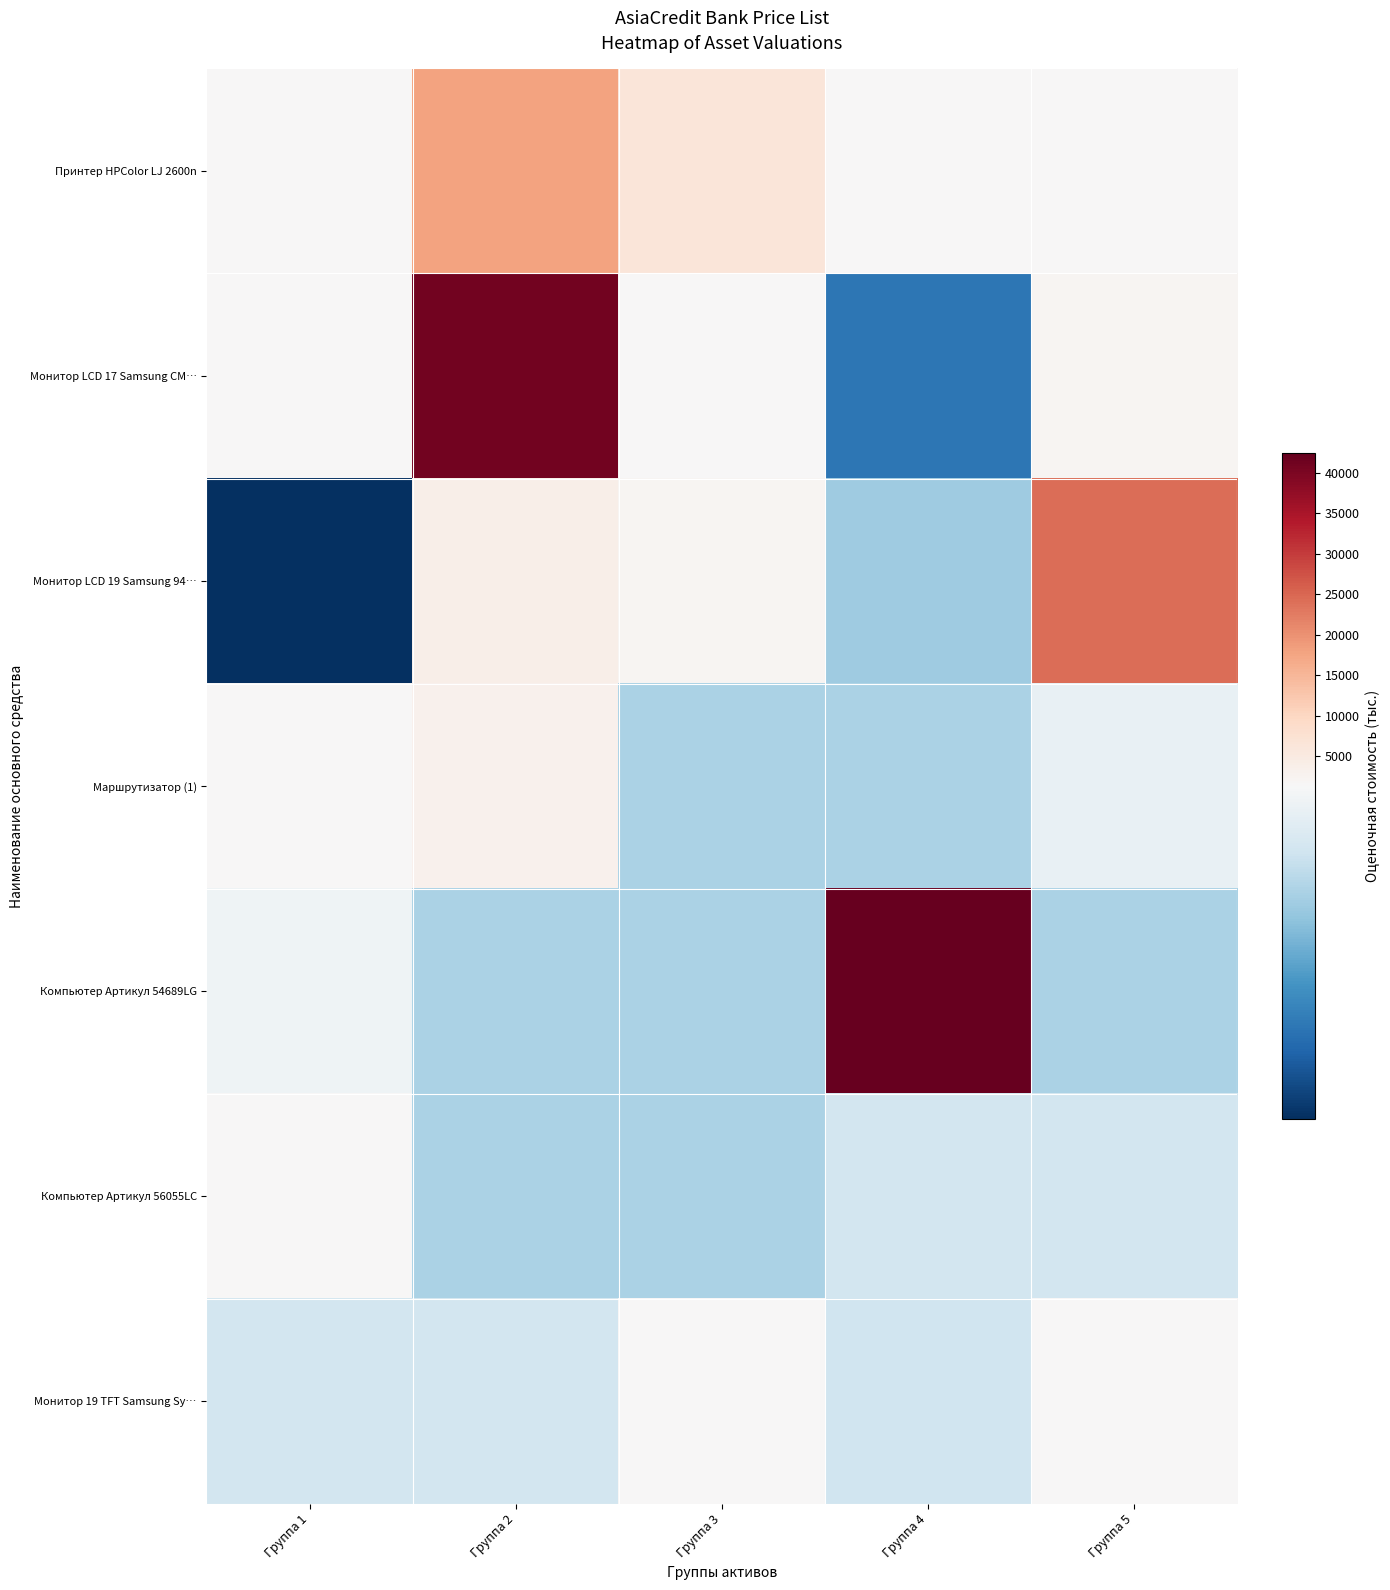

Reading left to right, list all the values displayed in this chart.

Принтер HPColor LJ 2600n: Группа 1=1346	Группа 2=17733	Группа 3=6168	Группа 4=1614	Группа 5=1479
Монитор LCD 17 Samsung CM…: Группа 1=1383	Группа 2=41006	Группа 3=1643	Группа 4=1115	Группа 5=2015
Монитор LCD 19 Samsung 94…: Группа 1=1026	Группа 2=3693	Группа 3=2052	Группа 4=1233	Группа 5=24175
Маршрутизатор (1): Группа 1=1509	Группа 2=3260	Группа 3=1244	Группа 4=1244	Группа 5=1321
Компьютер Артикул 54689LG: Группа 1=1333	Группа 2=1244	Группа 3=1244	Группа 4=42347	Группа 5=1244
Компьютер Артикул 56055LC: Группа 1=1539	Группа 2=1244	Группа 3=1244	Группа 4=1288	Группа 5=1288
Монитор 19 TFT Samsung Sy…: Группа 1=1288	Группа 2=1288	Группа 3=1367	Группа 4=1282	Группа 5=1379